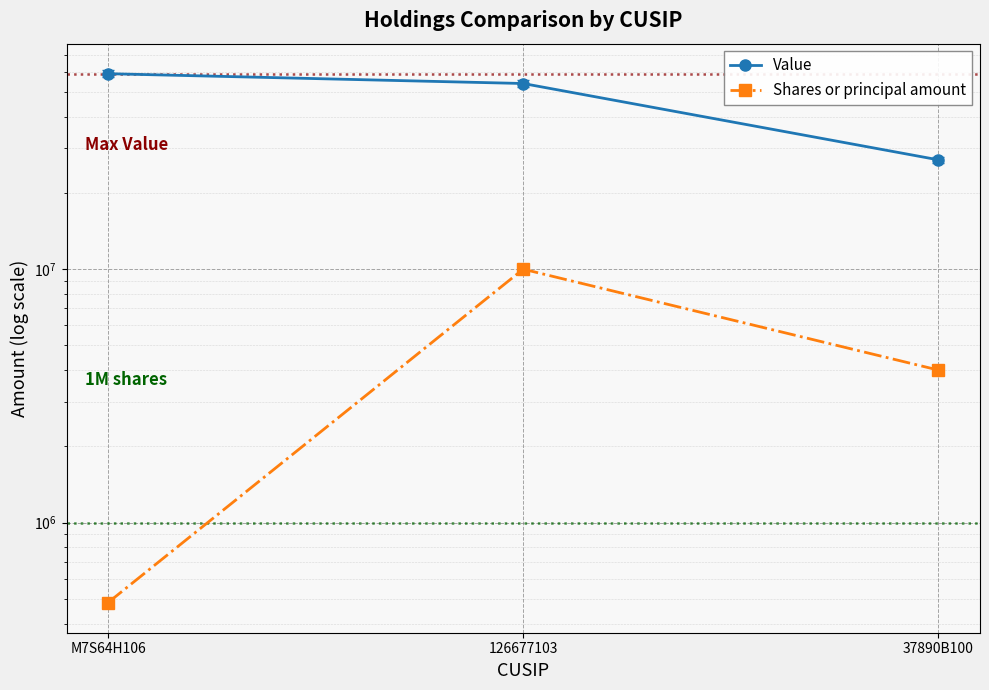

Is it true that Shares or principal amount equals 286401 at M7S64H106?

False